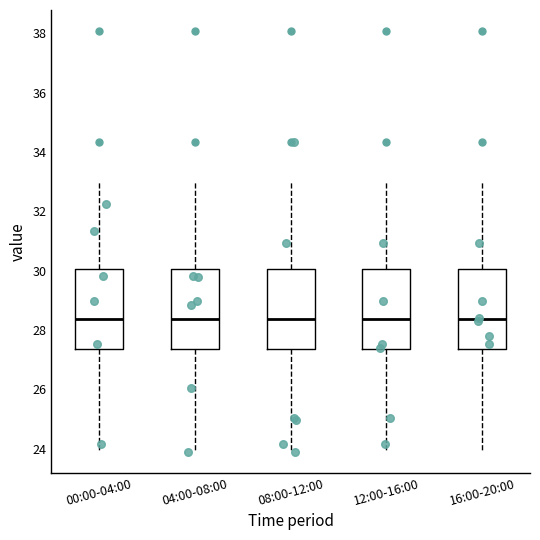

Reading left to right, read every box against the y-axis: the position of its median line, the range the box covers, and the ends of its whiskers. The values are not printed on the chart, so give them approximately, as read against the axis.

00:00-04:00: median 28.4, box 27.4 to 30.0, whiskers 24.0 to 33.0
04:00-08:00: median 28.4, box 27.4 to 30.0, whiskers 24.0 to 33.0
08:00-12:00: median 28.4, box 27.4 to 30.0, whiskers 24.0 to 33.0
12:00-16:00: median 28.4, box 27.4 to 30.0, whiskers 24.0 to 33.0
16:00-20:00: median 28.4, box 27.4 to 30.0, whiskers 24.0 to 33.0